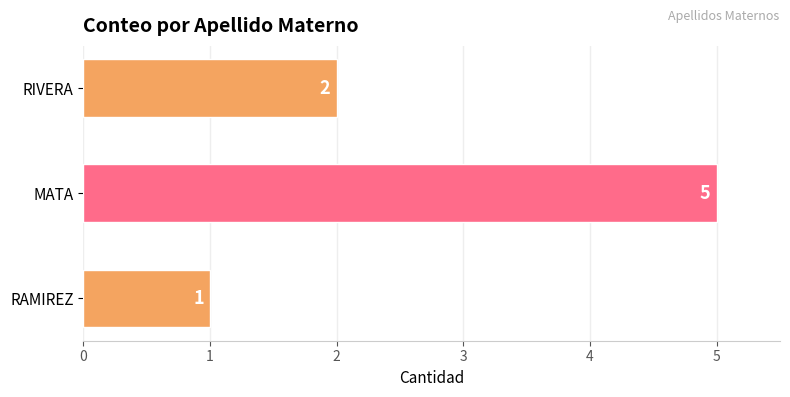

The chart shows a value of 2 at RIVERA. True or false?

True